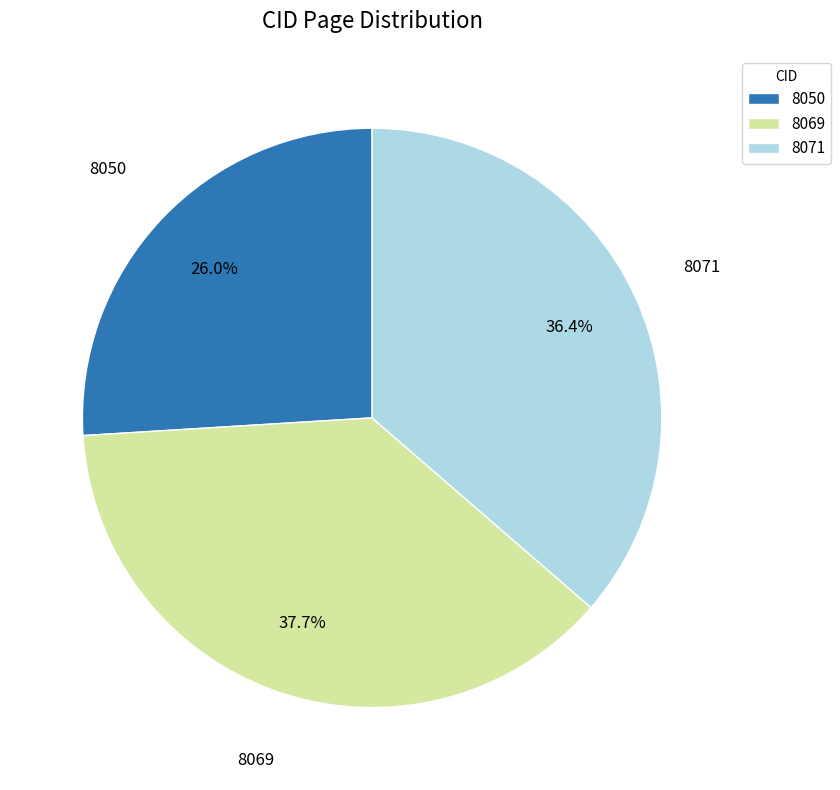

Combined, what portion of the pie is 8071 and 8050?

62.3%